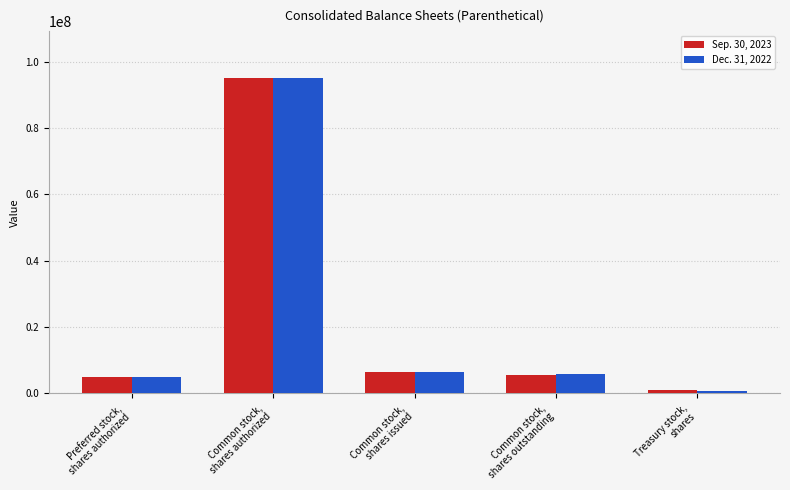

Reading left to right, transcribe all the data shown in this chart.

Sep. 30, 2023: 5000000	95000000	6511000	5574000	937000
Dec. 31, 2022: 5000000	95000000	6501000	5775000	727000